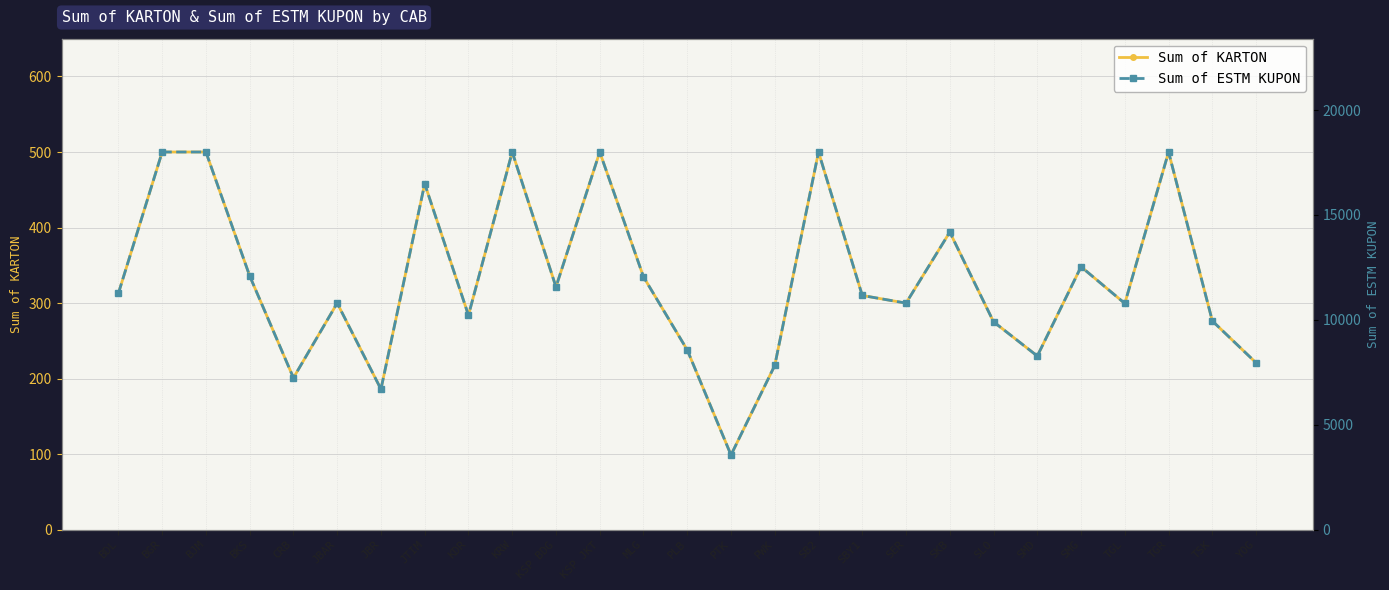

What are all the series names shown in the legend?

Sum of KARTON, Sum of ESTM KUPON